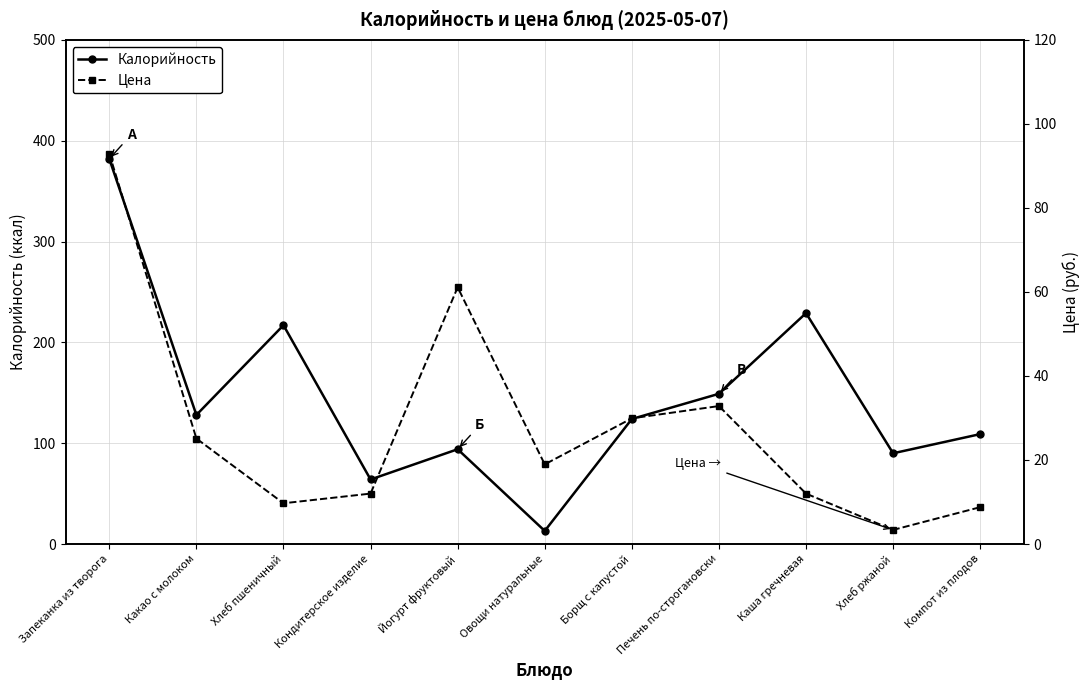

The value of Цена at Какао с молоком is 25.1. True or false?

True